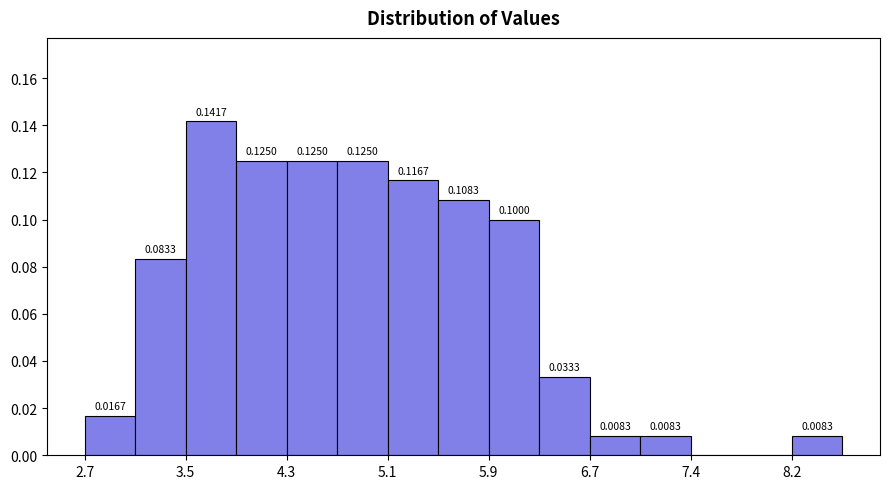

Around what value on the x-axis is the tallest bar? Give the approximate position of its centre, as read against the axis.

3.7